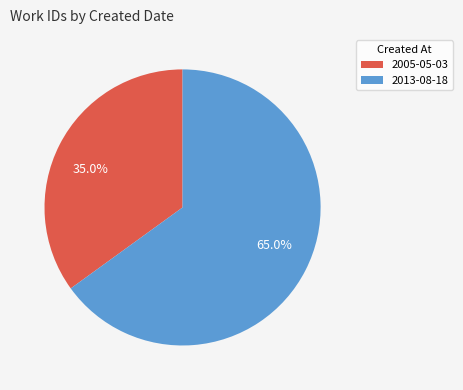

Does 2005-05-03 account for over 50% of the chart?

No